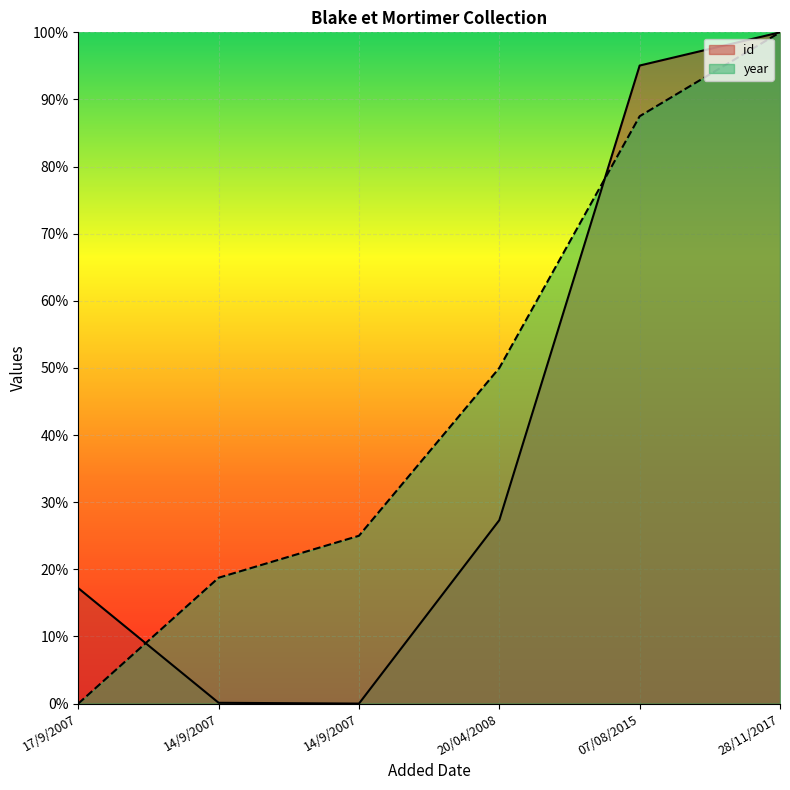

What is the total value across all series at 28/11/2017?

200.0